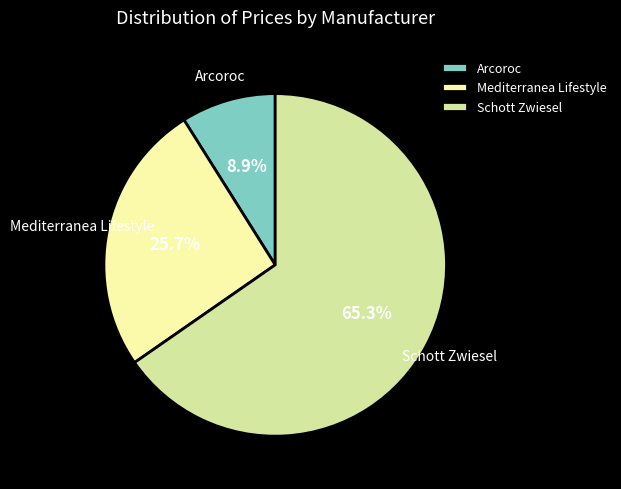

How many segments does this pie chart have?

3